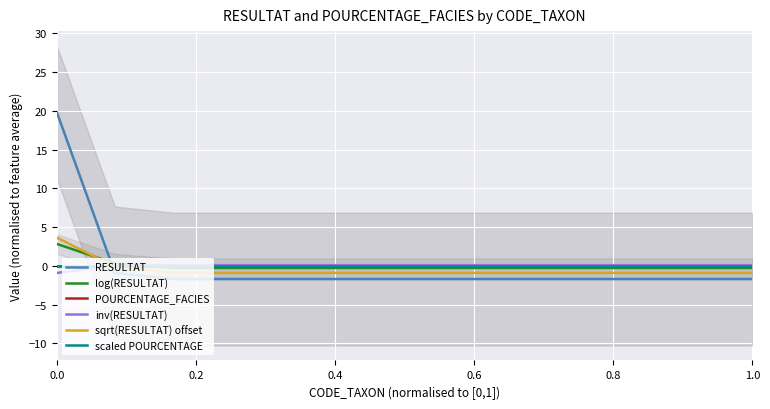

True or false: POURCENTAGE_FACIES has a value of 0.0 at 0.8.

True